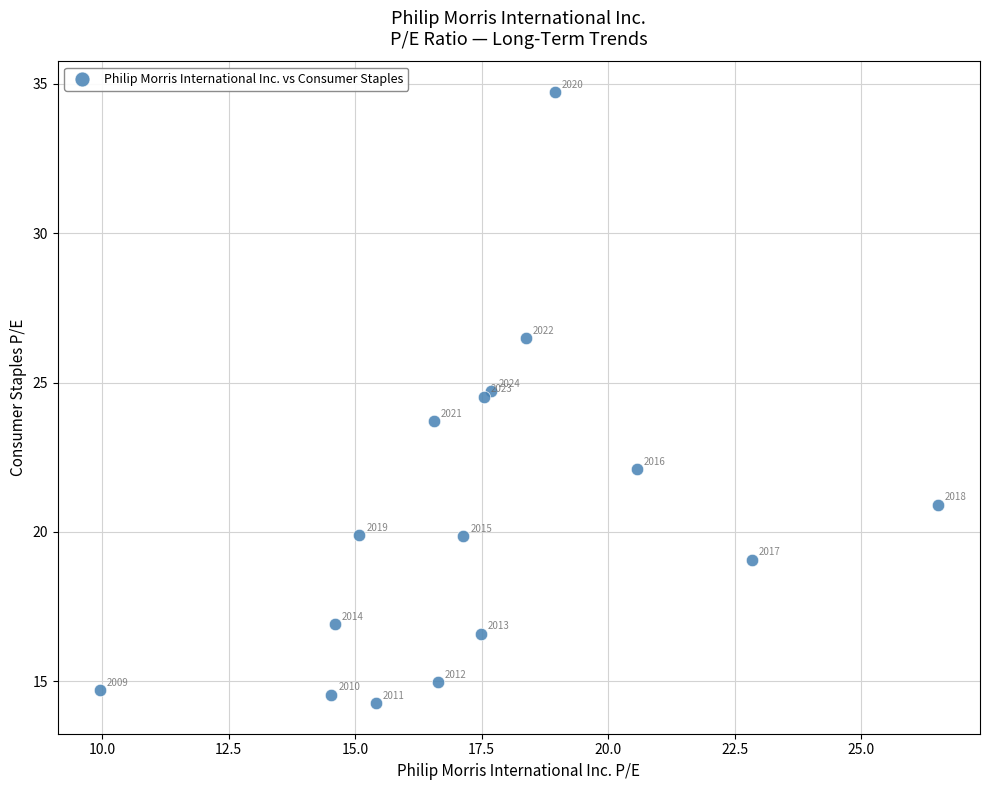

What Y value in the scatter plot is closest to 24?

23.7